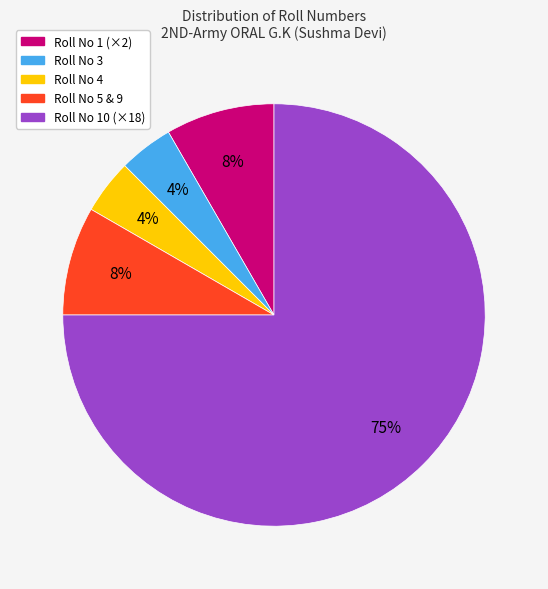

How many segments does this pie chart have?

5